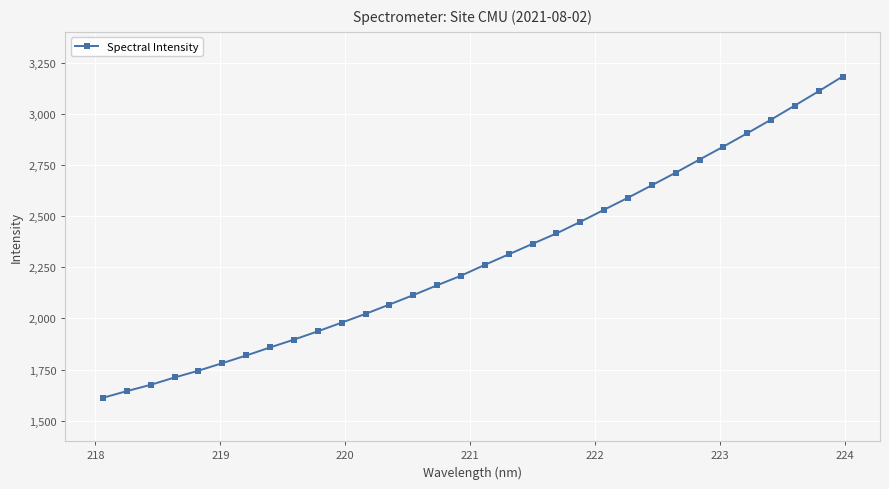

What is the value of the 12th point from the left?

2022.0